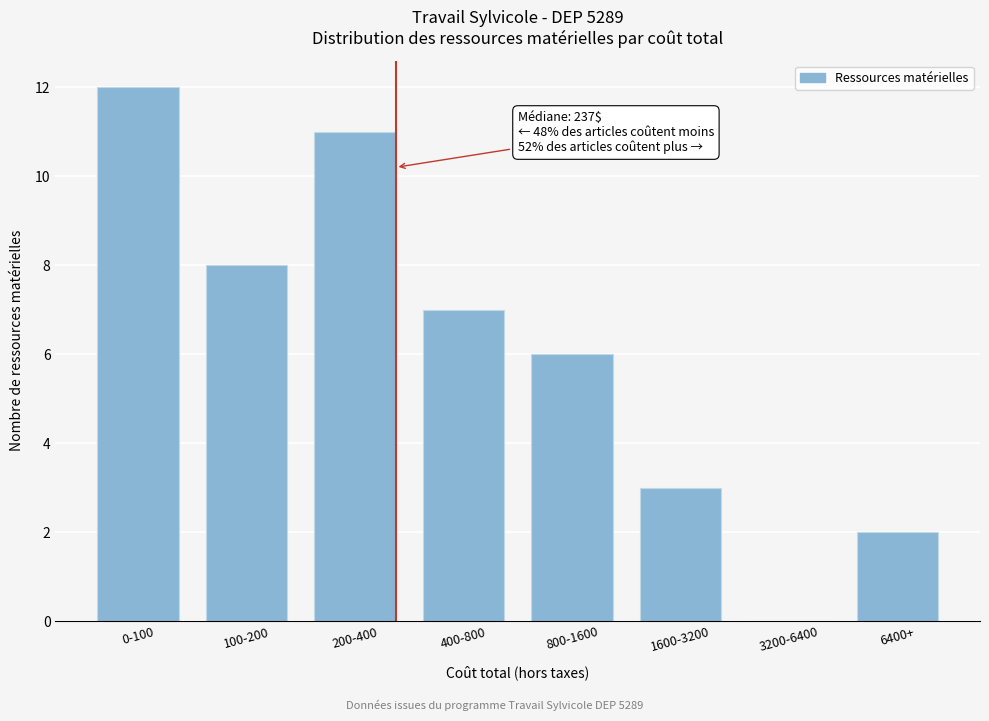

Reading right to left, transcribe all the data shown in this chart.

6400+=2	3200-6400=0	1600-3200=3	800-1600=6	400-800=7	200-400=11	100-200=8	0-100=12